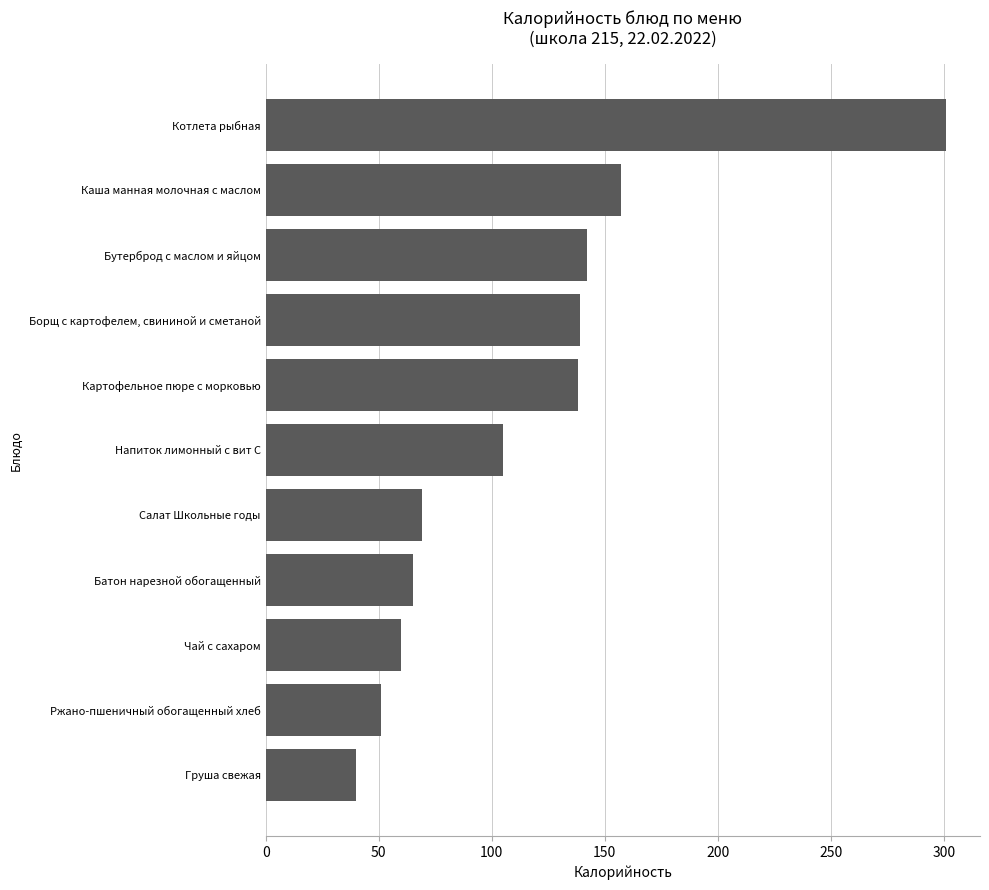

Read the value at Батон нарезной обогащенный, to the nearest 5.

65